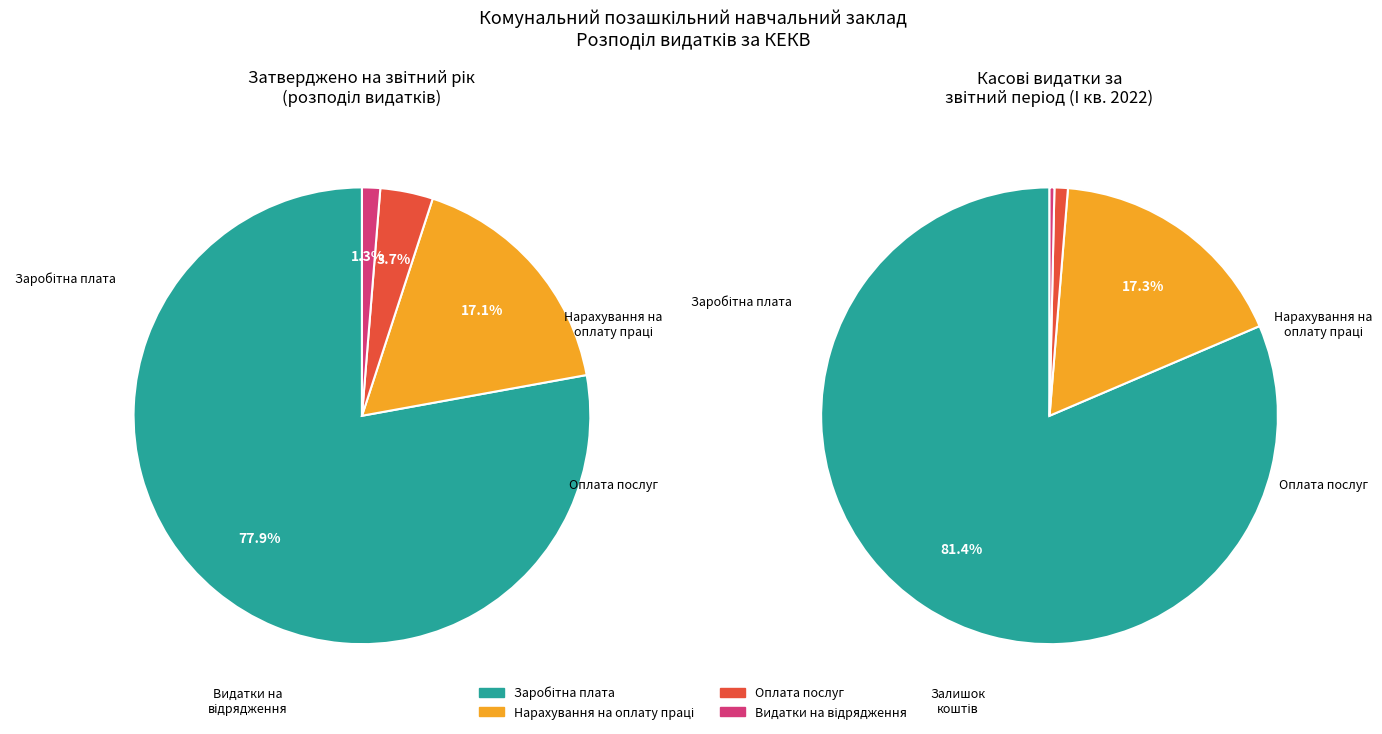

True or false: Оплата послуг (крім комунальних) accounts for 11% of the total.

False